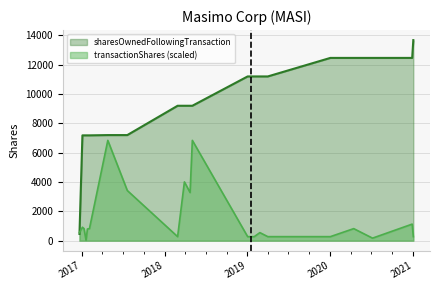

How many times do sharesOwnedFollowingTransaction and transactionShares cross each other?

1